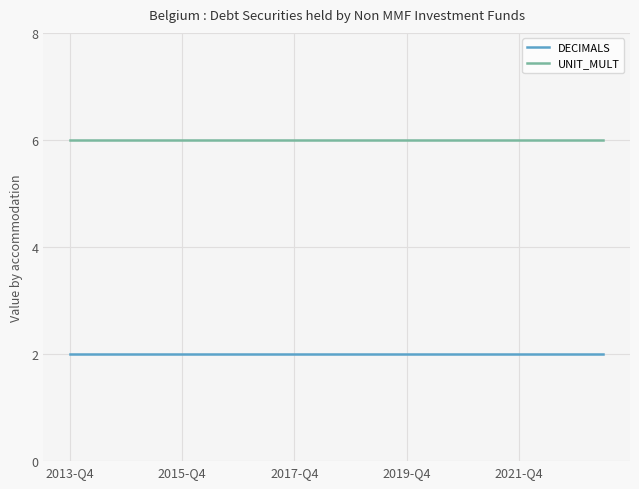

Which series has the largest total across all categories?

UNIT_MULT